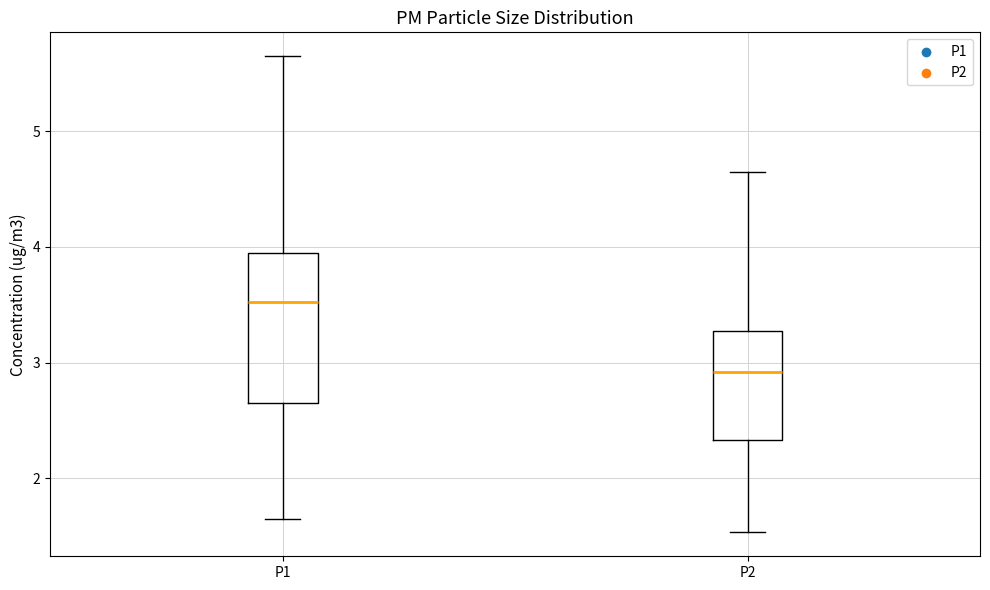

Which box's median line is the lowest?

P2